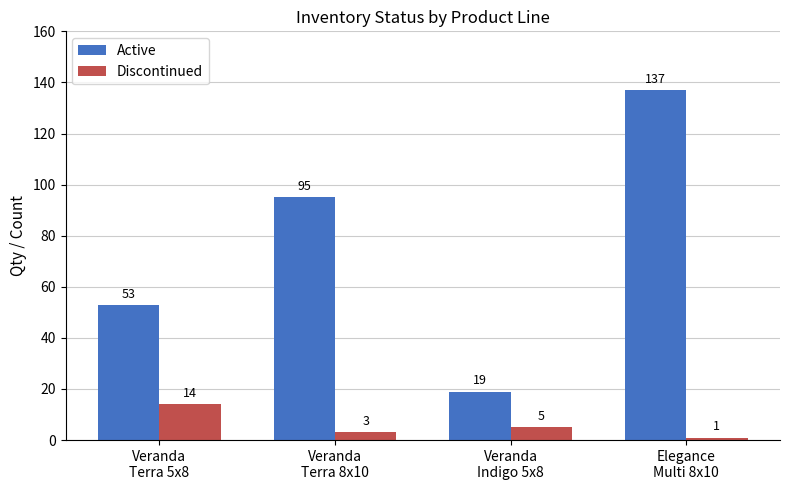

Which series has the largest total across all categories?

Active